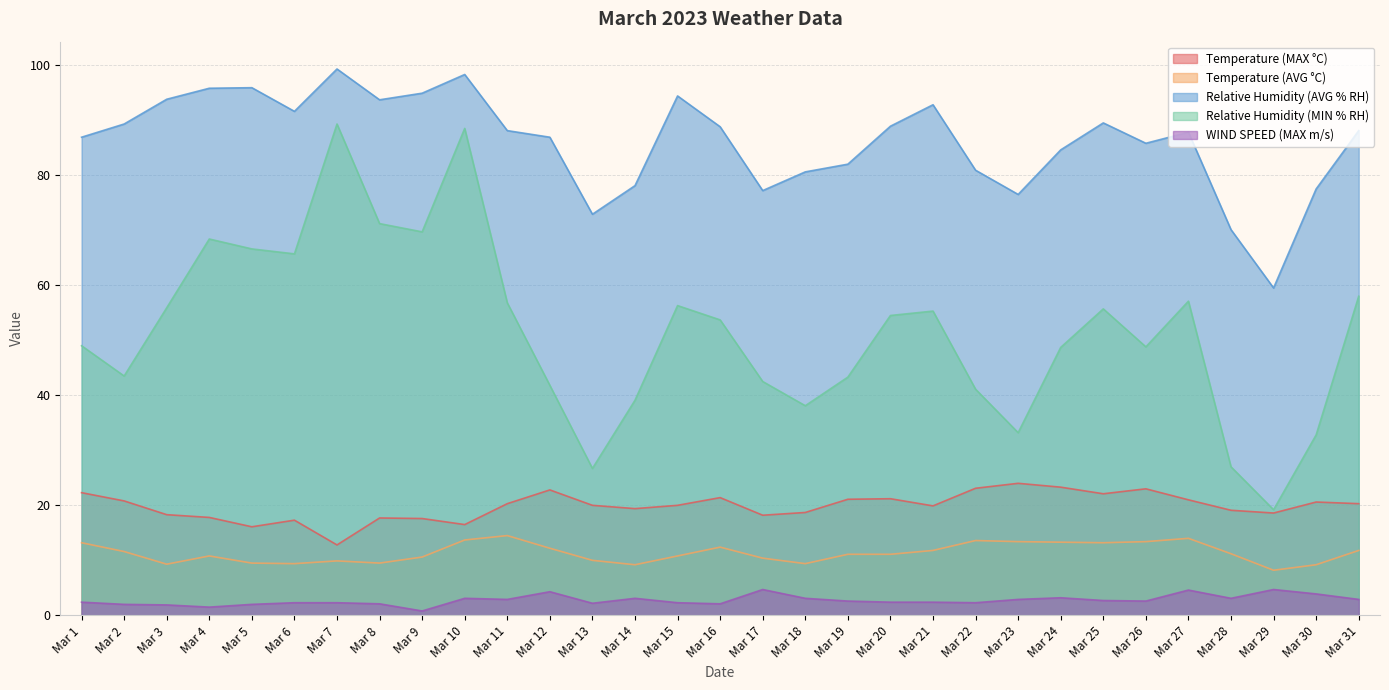

What is the minimum value for Relative Humidity (MIN % RH)?

19.2